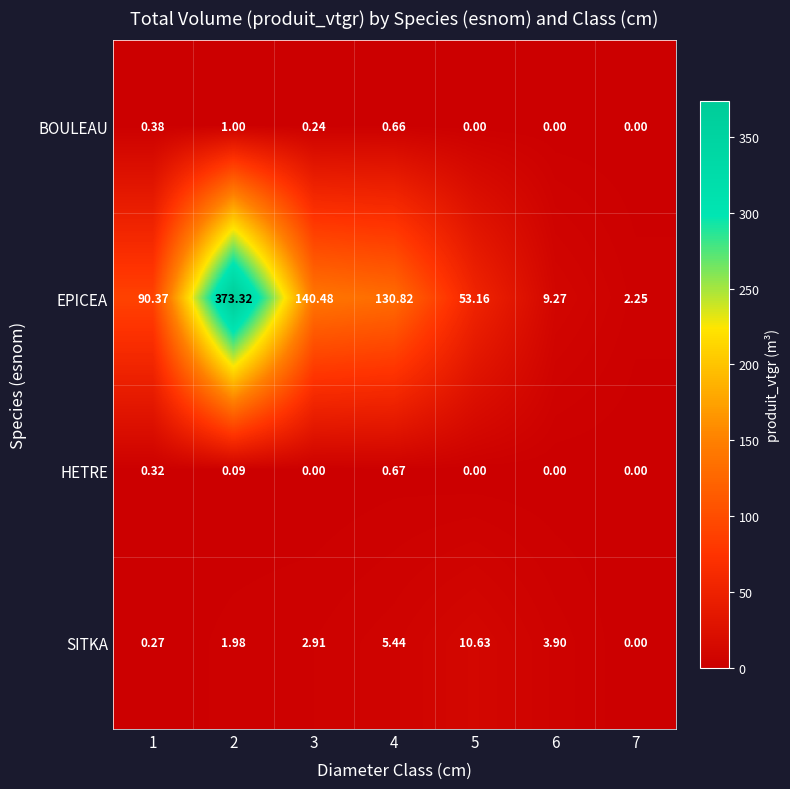

Between 4 and 5, which series saw the biggest shift?

EPICEA